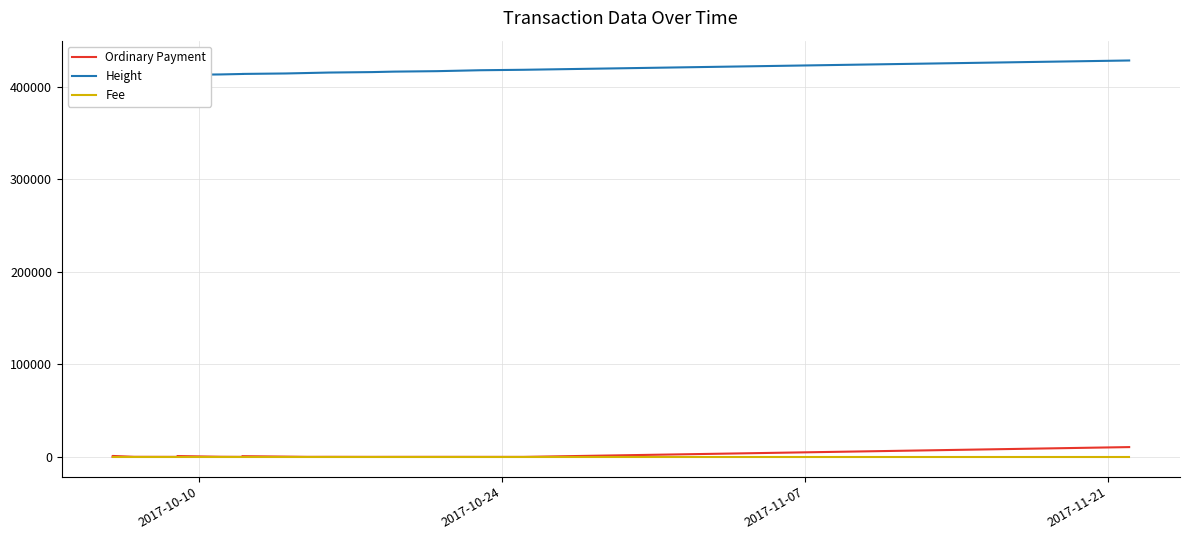

At how many categories does at least one series exceed 393326?

19